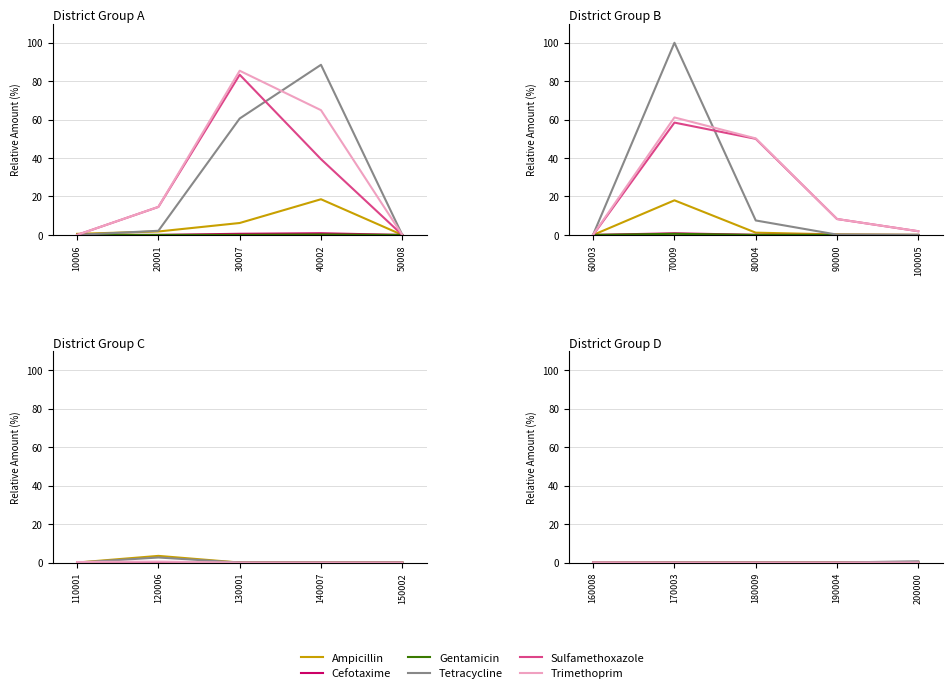

Does the chart have visible grid lines?

Yes